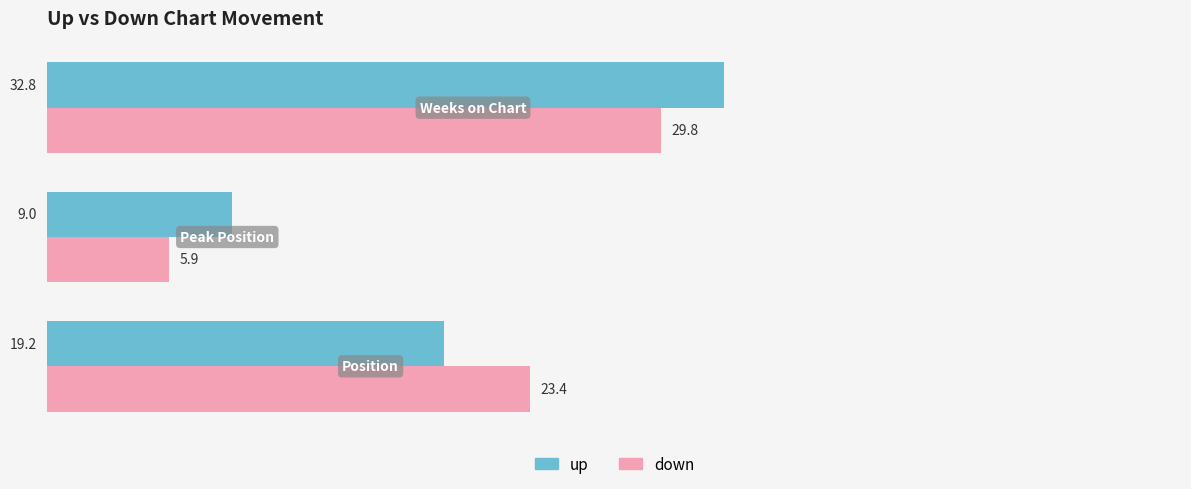

What is the maximum value for down?

29.8